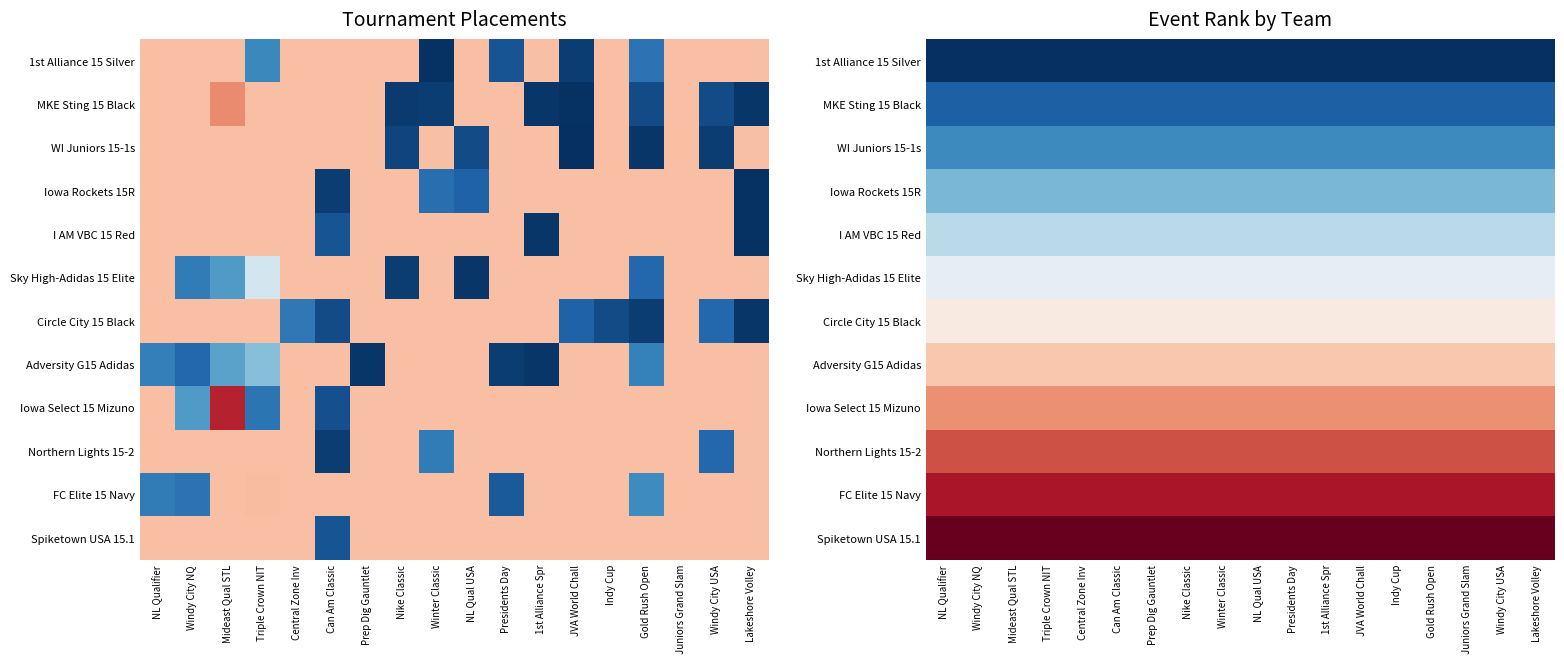

Rank the series by their maximum value, from lowest to highest.

1st Alliance 15 Silver, MKE Sting 15 Black, WI Juniors 15-1s, Iowa Rockets 15R, I AM VBC 15 Red, Sky High-Adidas 15 Elite, Circle City 15 Black, Adversity G15 Adidas, Iowa Select 15 Mizuno, Northern Lights 15-2, FC Elite 15 Navy, Spiketown USA 15.1